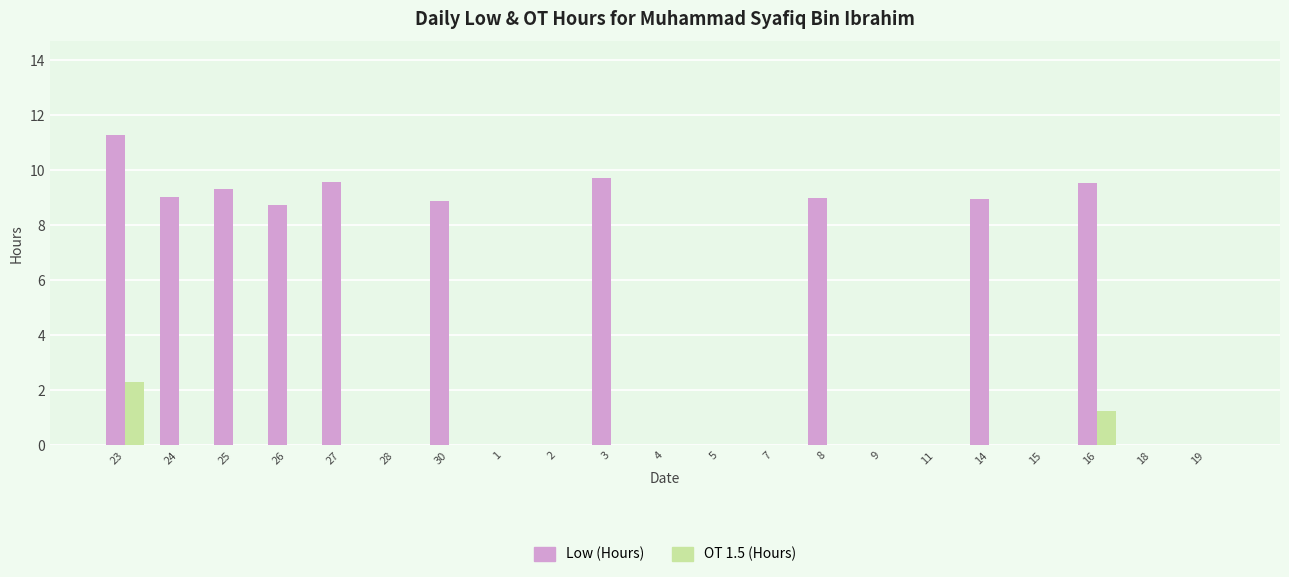

The OT 1.5 (Hours) series shows 0.9 at 7. True or false?

False